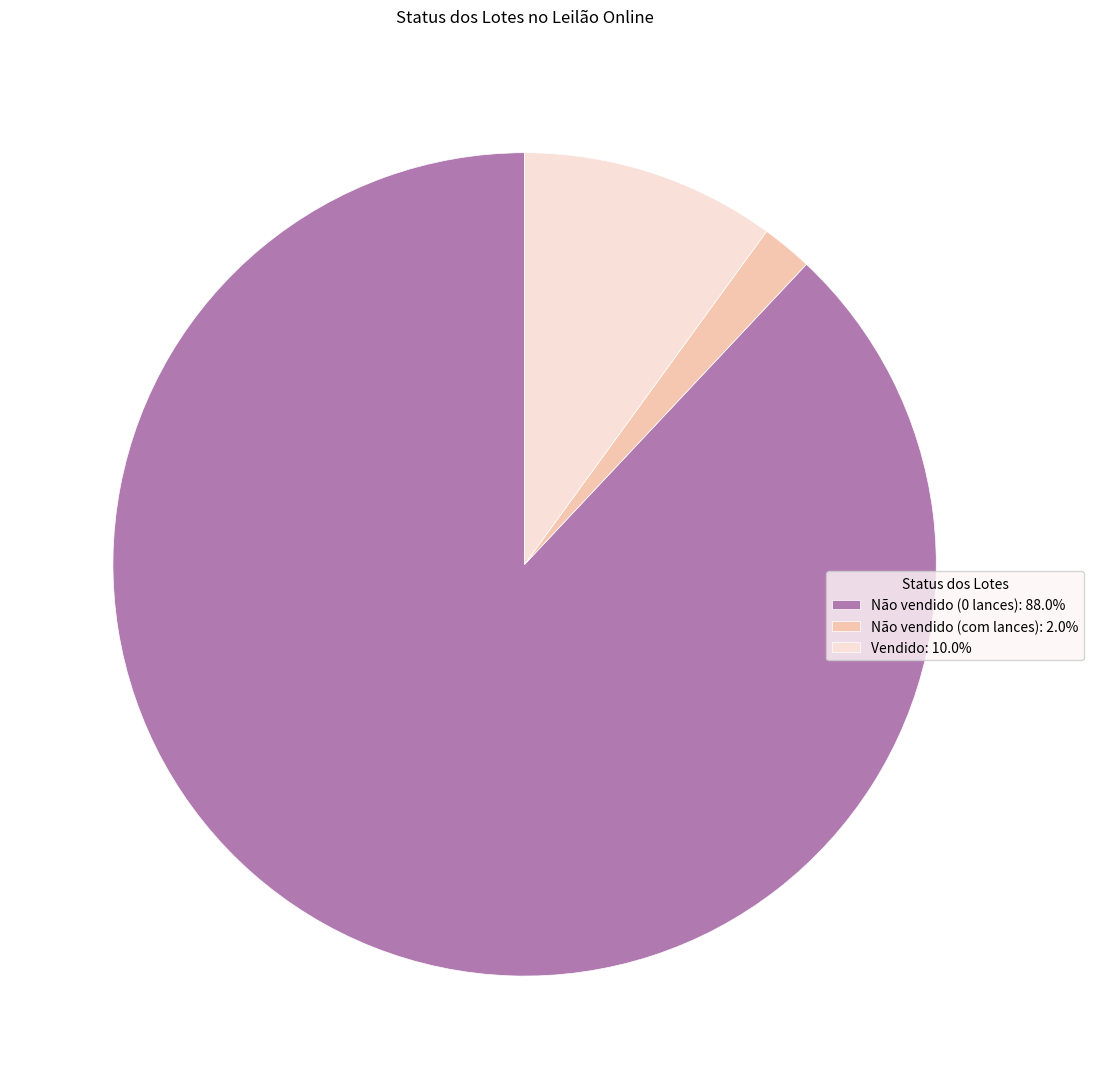

True or false: Vendido accounts for 10% of the total.

True